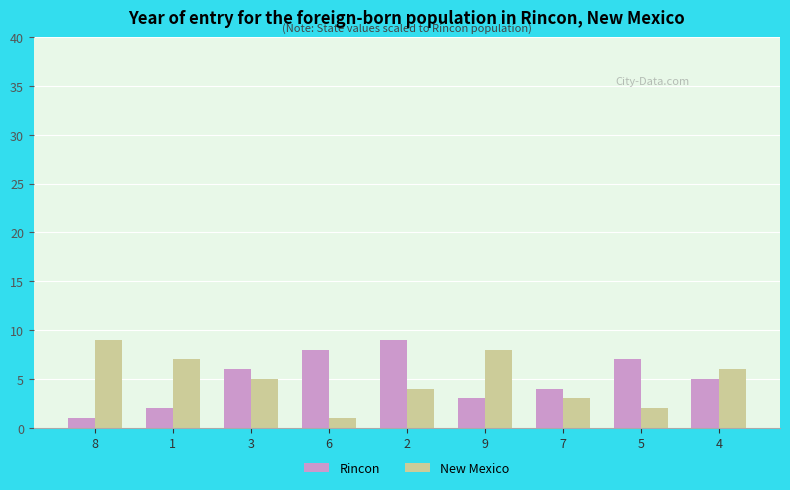

What is the sum of all Rincon values?

45